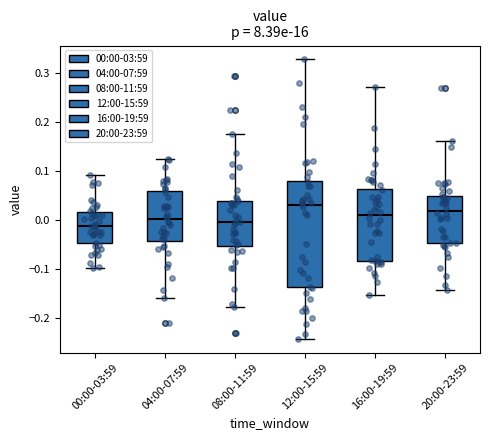

Which box is the tallest, from its lower edge to its upper edge?

12:00-15:59